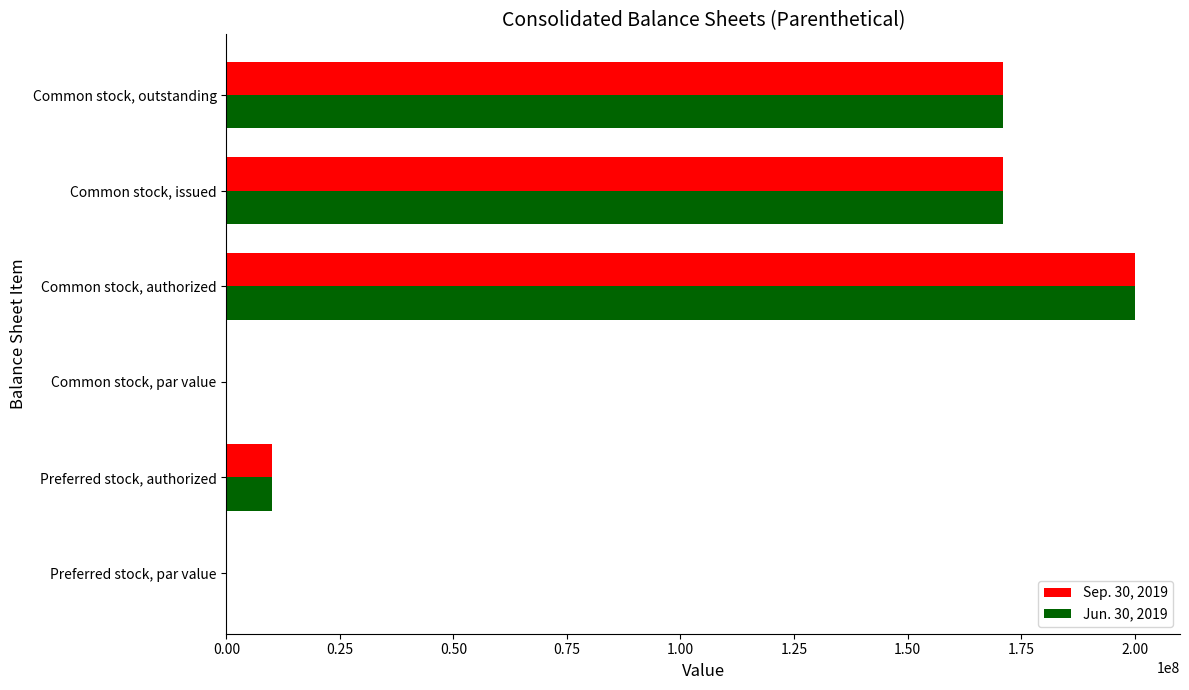

What is the sum of all Sep. 30, 2019 values?

552245034.0